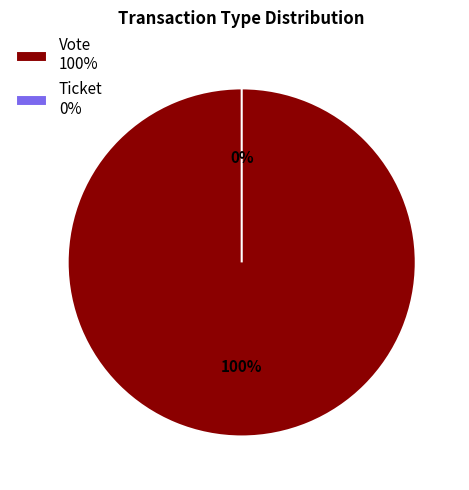

How many slices are in this pie chart?

2